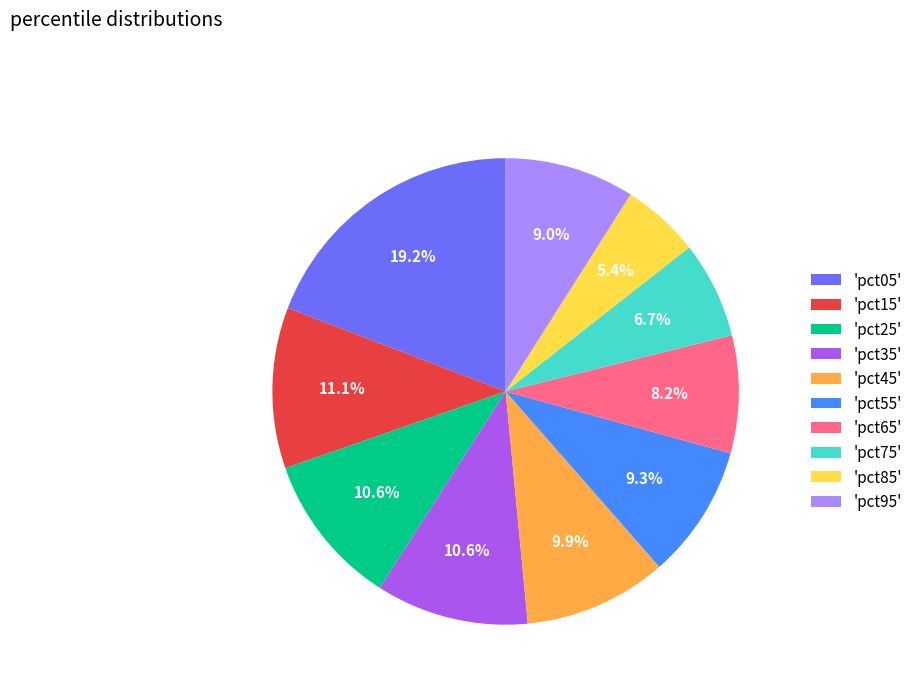

What is the largest slice in the pie chart?

'pct05'